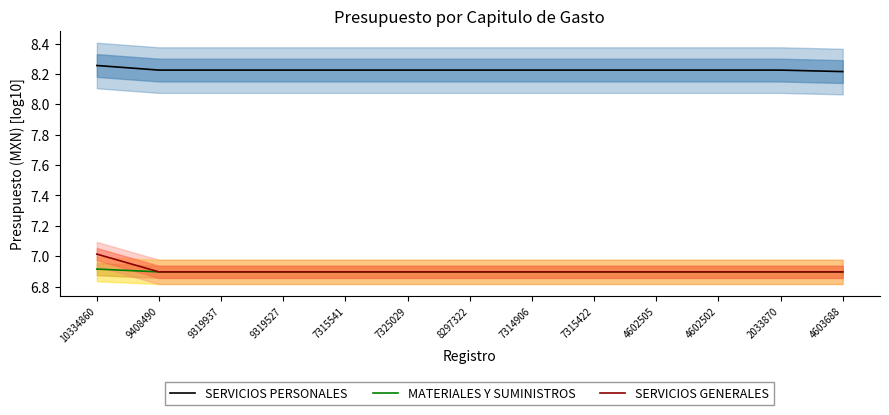

How many lines are shown in the chart?

3